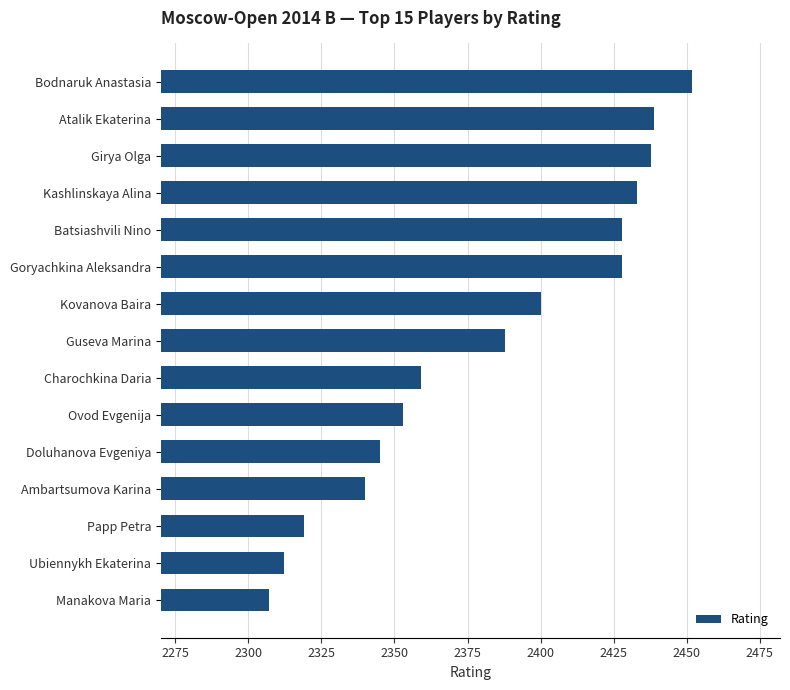

What is the difference between the maximum and second lowest values?

140